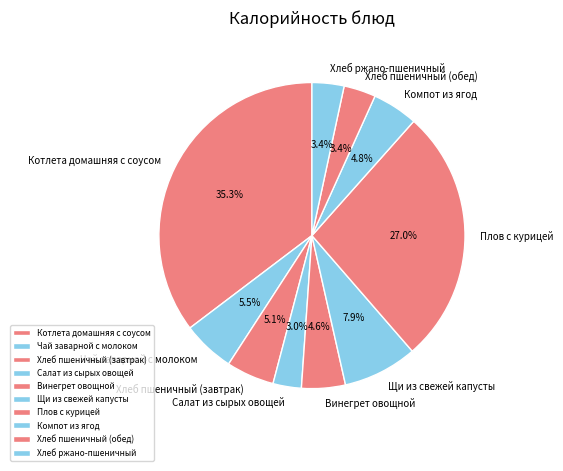

To the nearest percent, what percentage of the pie is Котлета домашняя с соусом?

35%